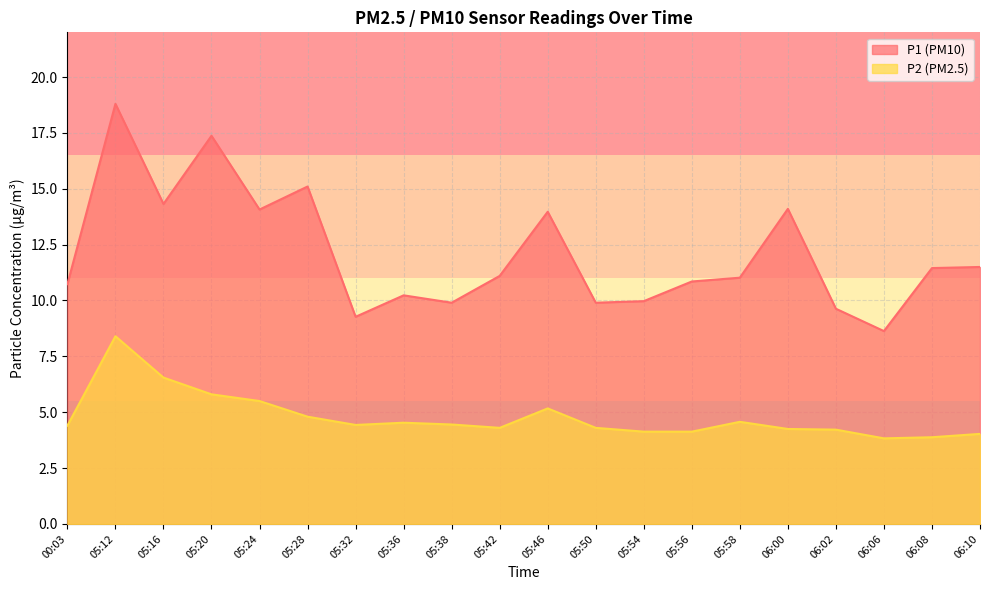

Which series has the largest total across all categories?

P1 (PM10)